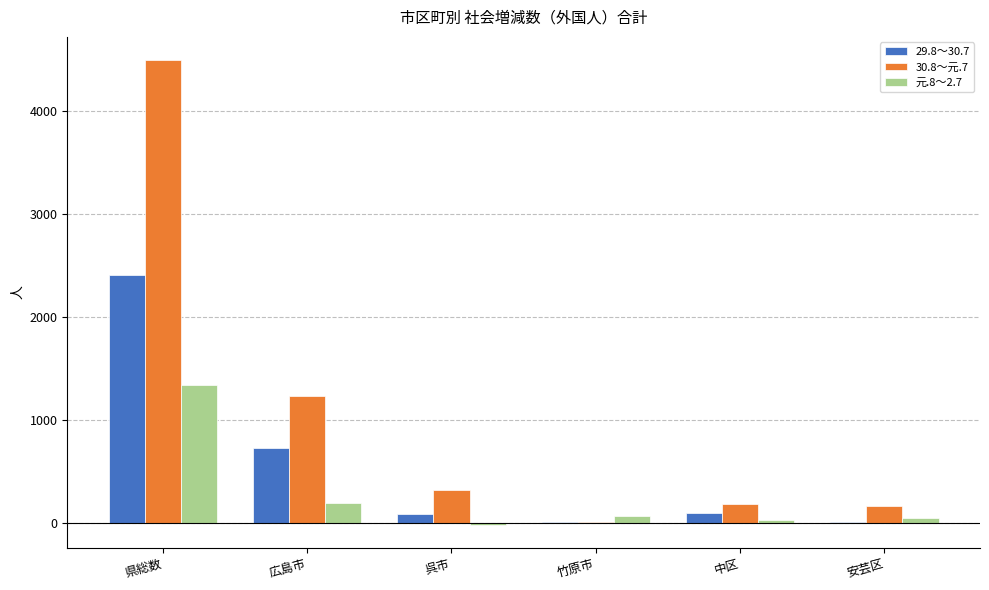

The value of 29.8～30.7 at 県総数 is 2407. True or false?

True